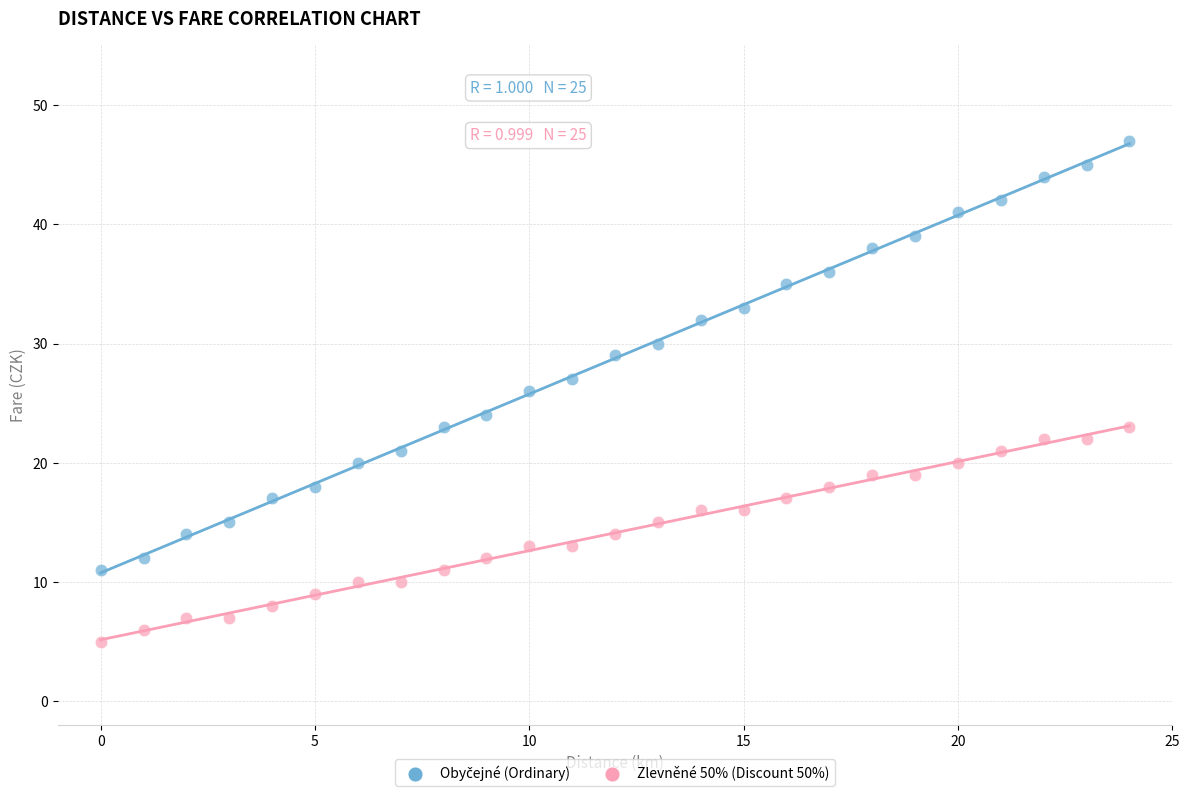

Across all data points, what is the range of Y values (max minus min)?

42